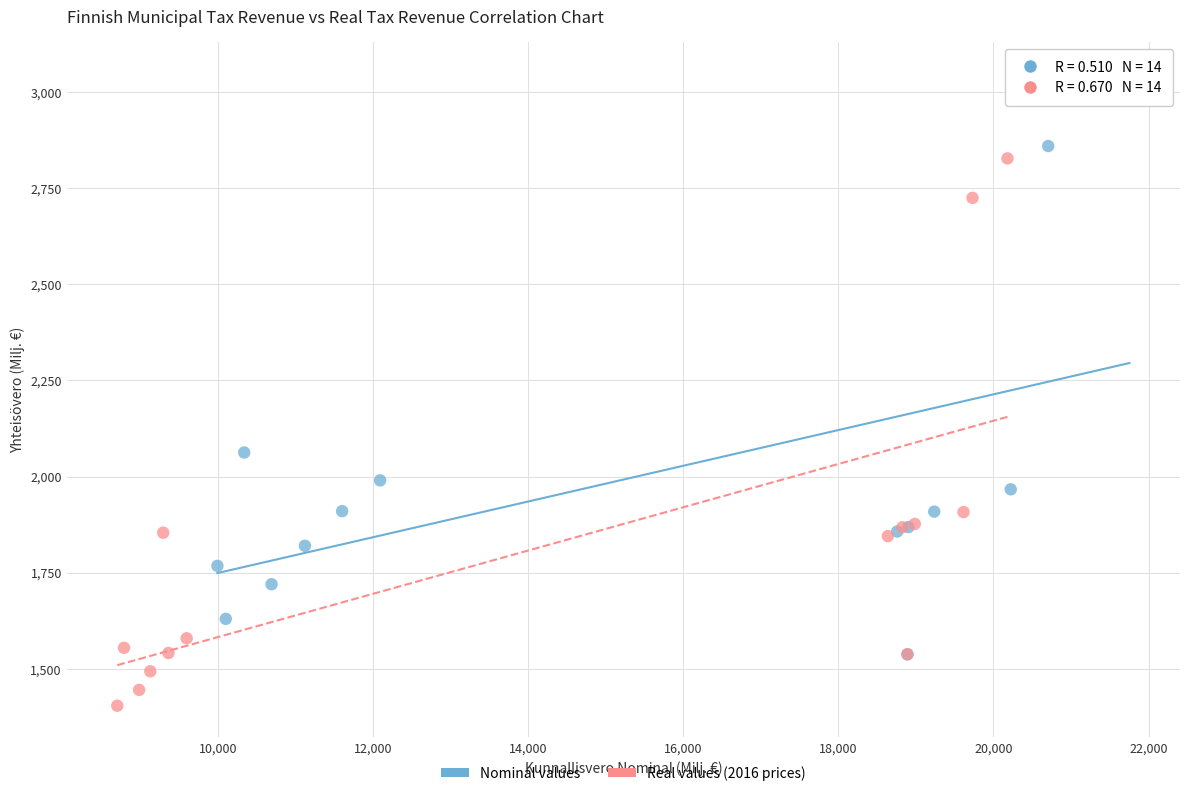

Which series reaches the maximum Y coordinate?

Nominal values